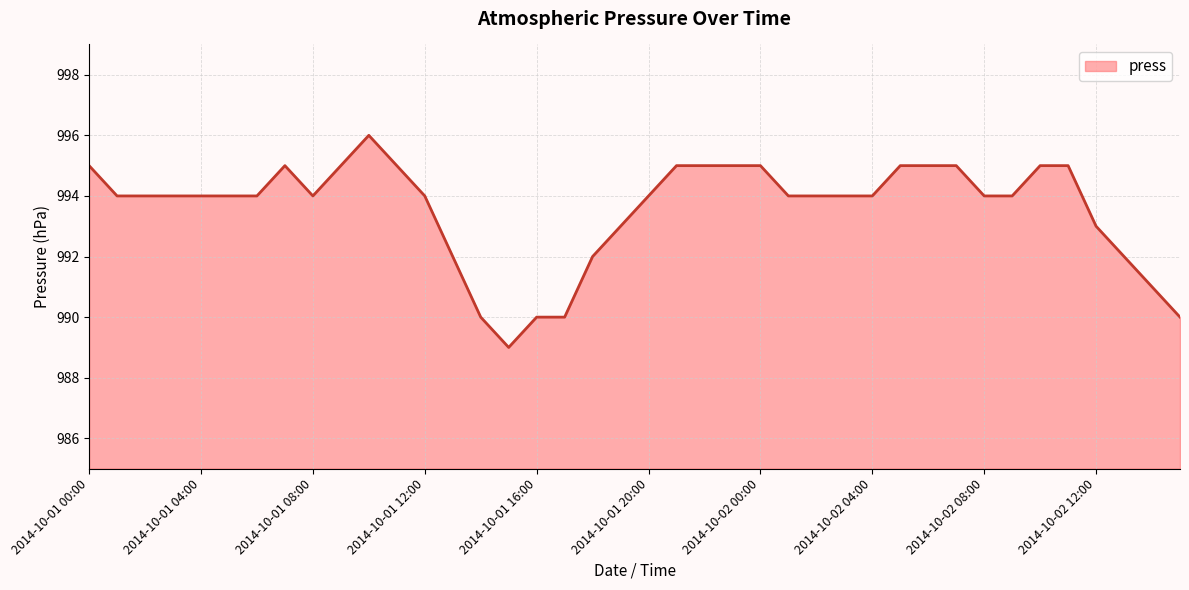

What is the difference between the maximum and minimum values?

7